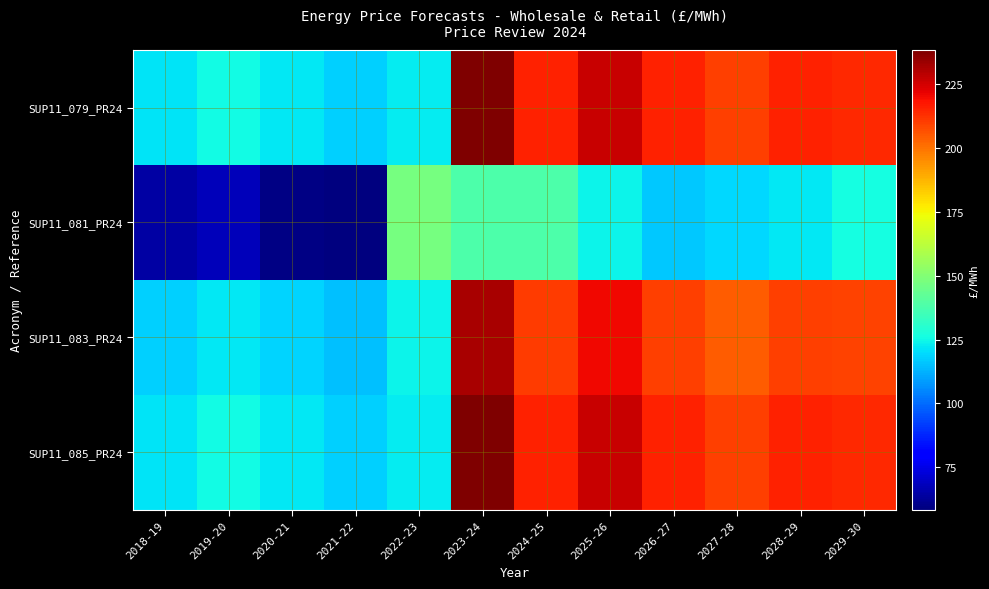

What is the difference between the highest and lowest values at 2025-26?

103.2